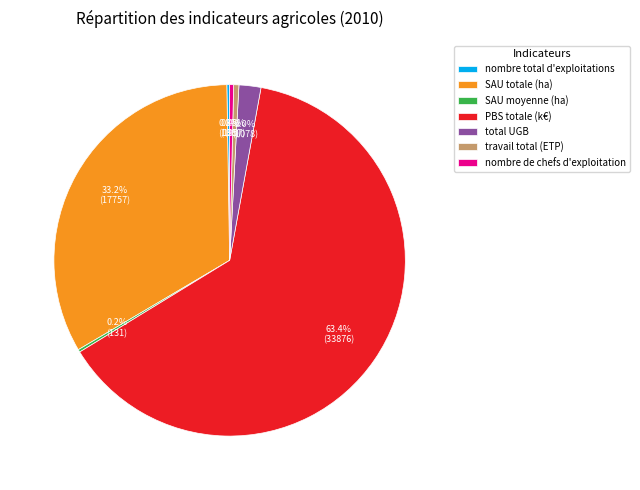

Is the sum of nombre de chefs d'exploitation and total UGB greater than half?

No